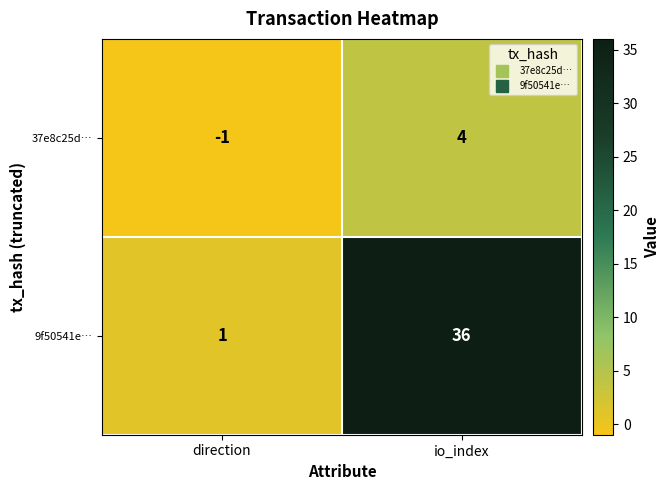

Which series changed the most between direction and io_index?

9f50541e…